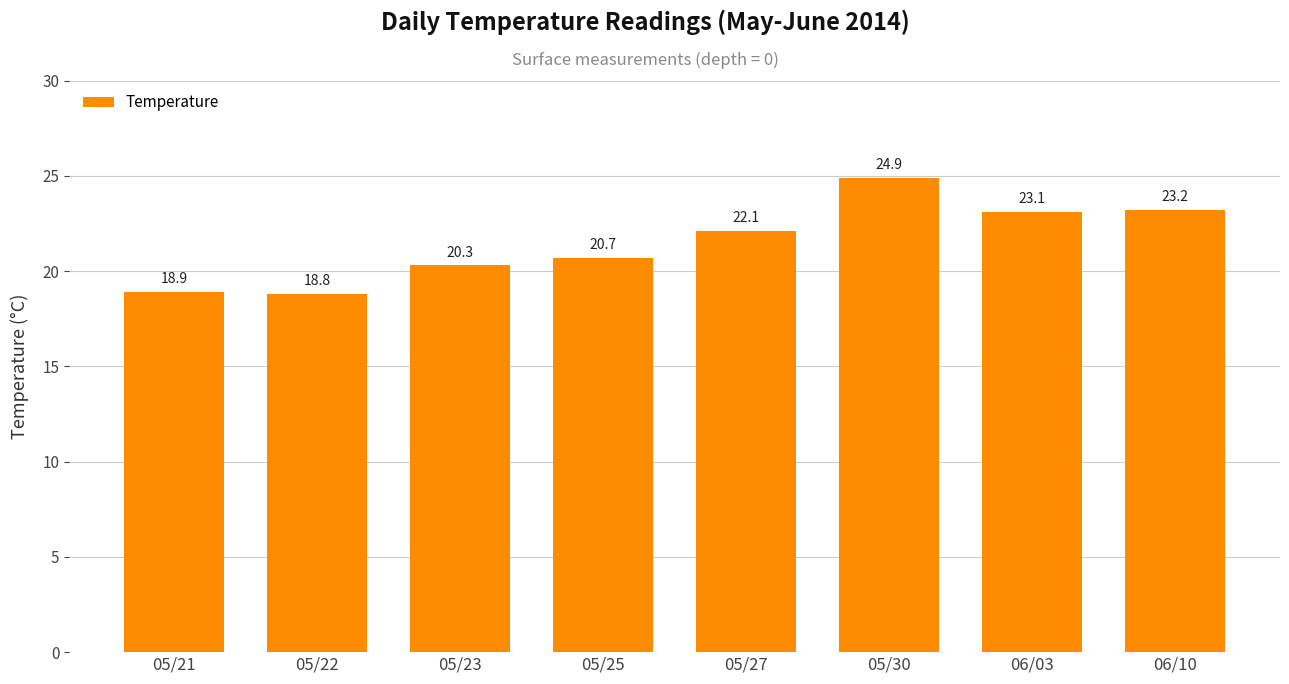

Reading right to left, transcribe all the data shown in this chart.

23.2	23.1	24.9	22.1	20.7	20.3	18.8	18.9